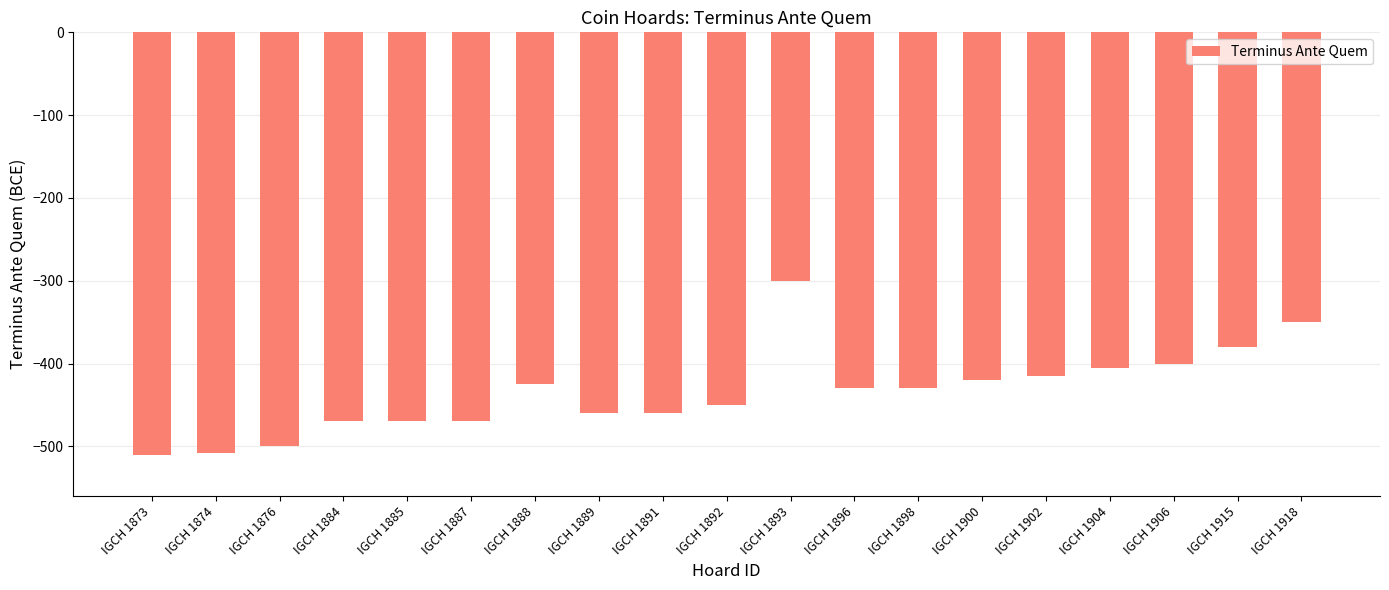

At which label does the data first exceed -430?

IGCH 1888